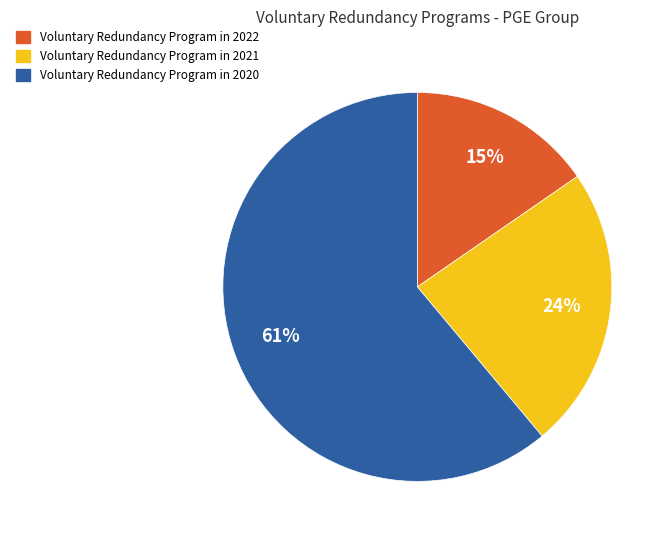

Which slice is the largest?

Voluntary Redundancy Program in 2020